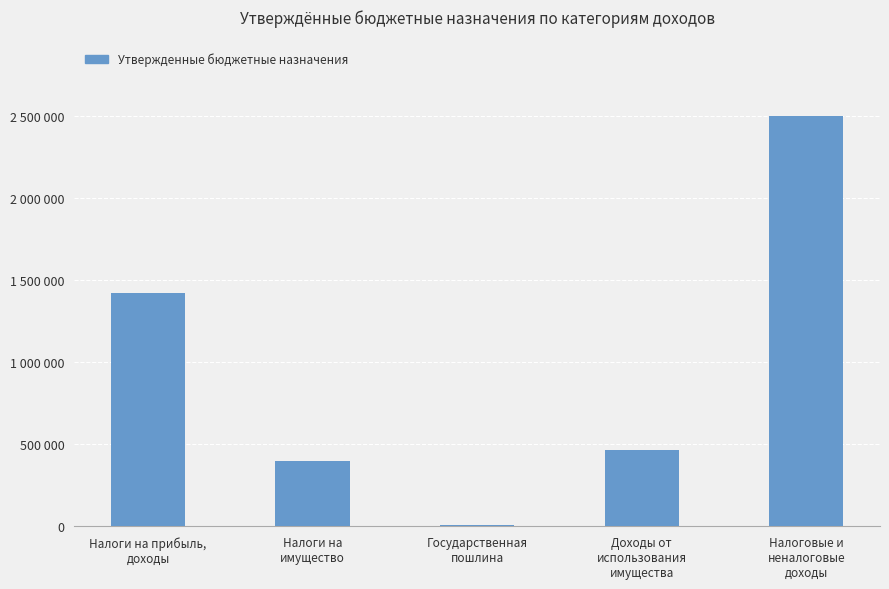

The chart shows a value of 578236.8 at Налоги на
имущество. True or false?

False